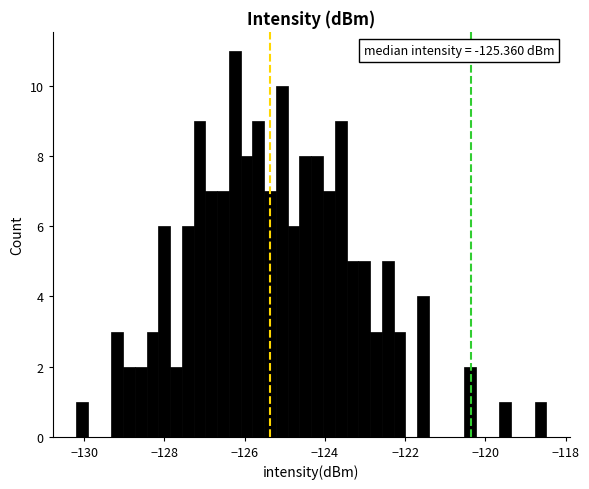

Around what value on the x-axis is the tallest bar? Give the approximate position of its centre, as read against the axis.

-126.2